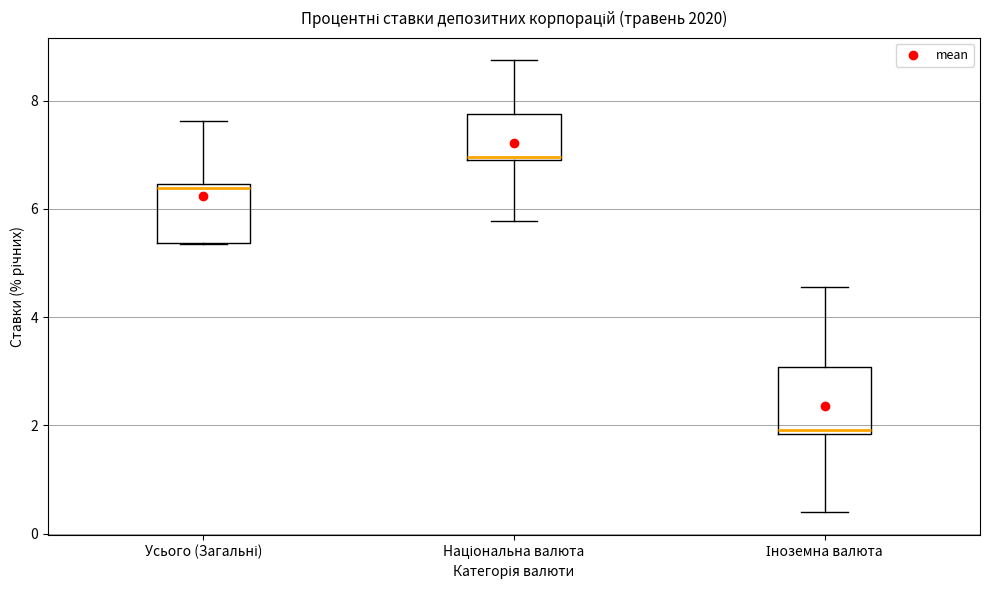

Which box has the lowest median line?

Іноземна валюта